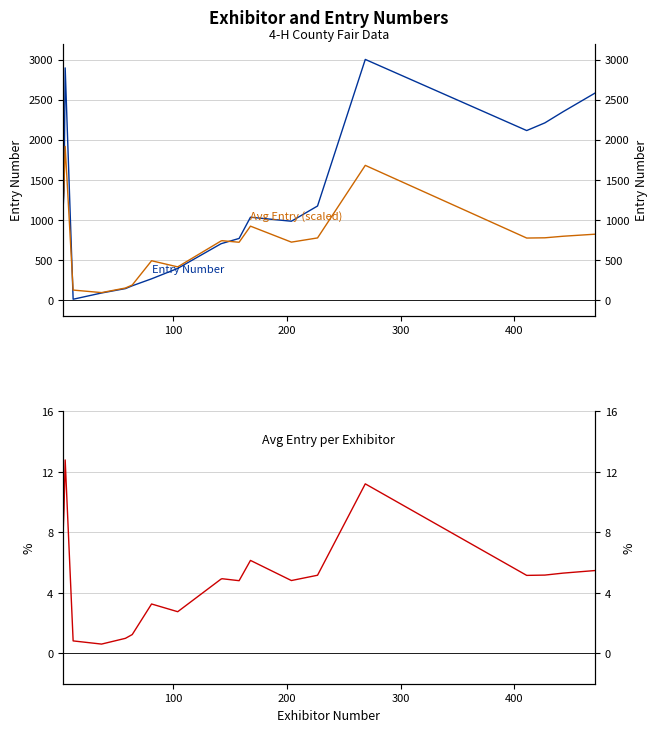

True or false: Avg Entry per Exhibitor and Entry Number cross at least once.

False